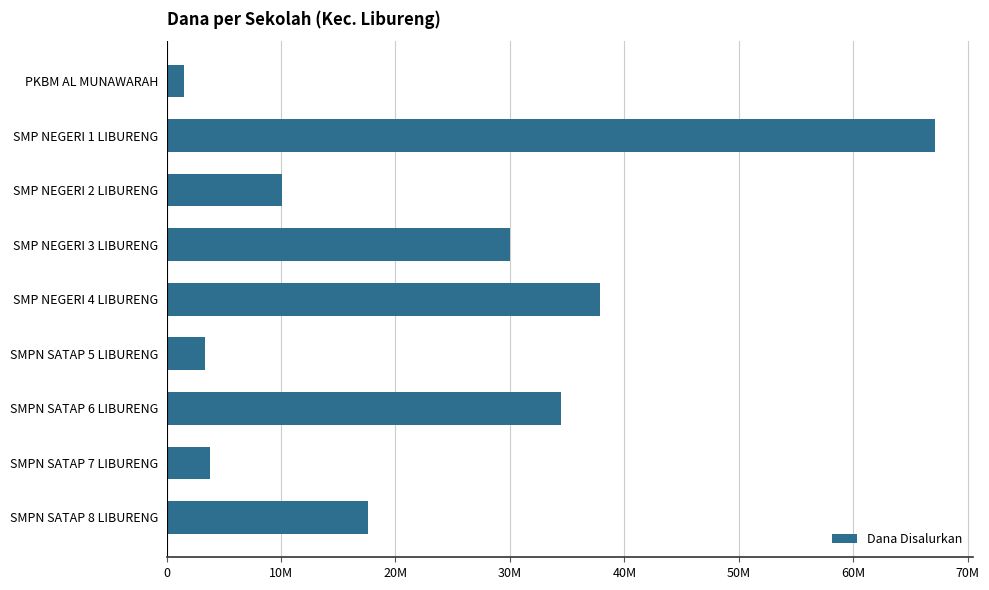

What is the average value?

22875000